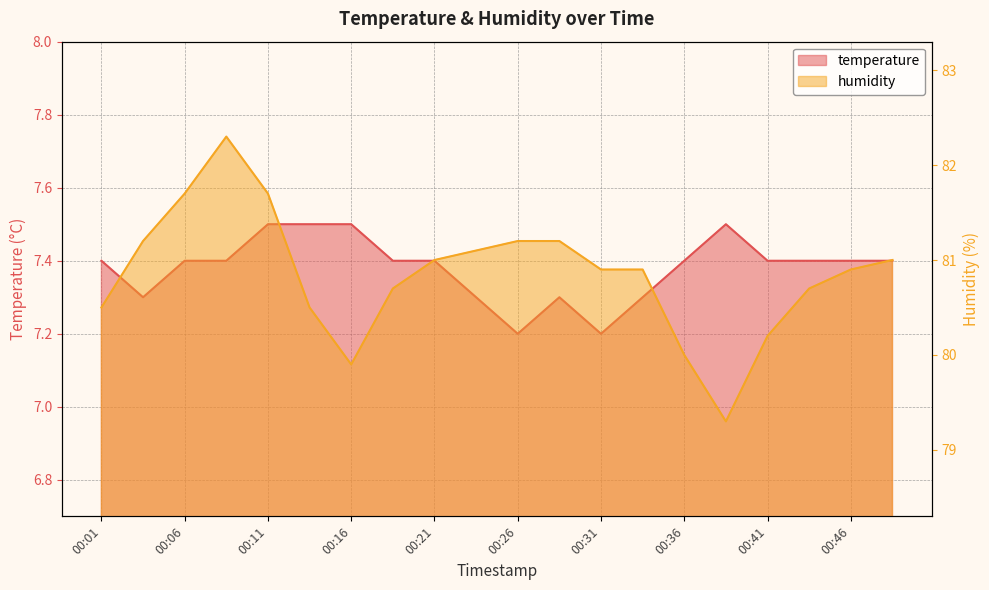

How many data points does each series have?

20